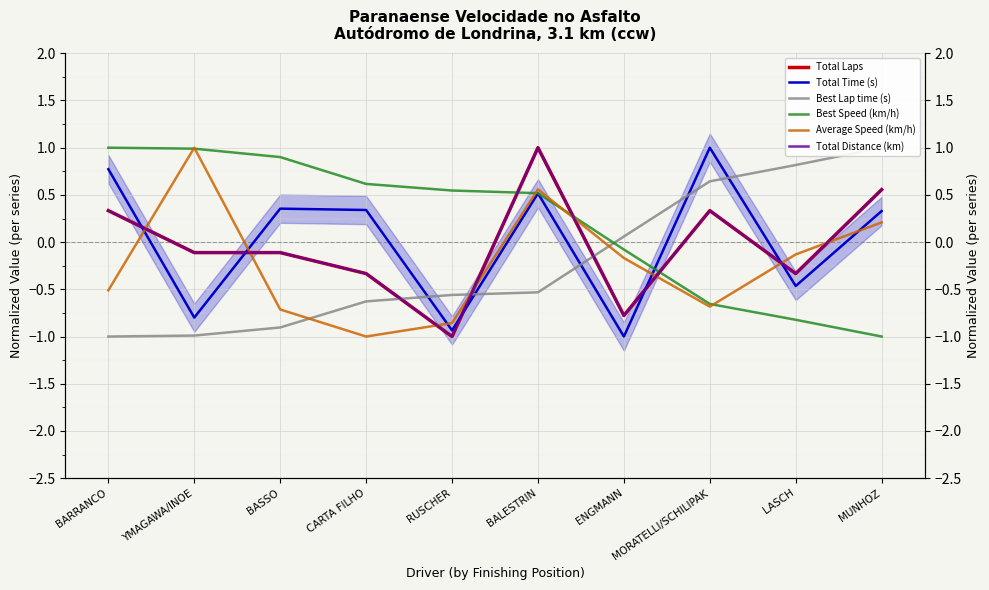

How many values in the Total Distance (km) series exceed 0?

4